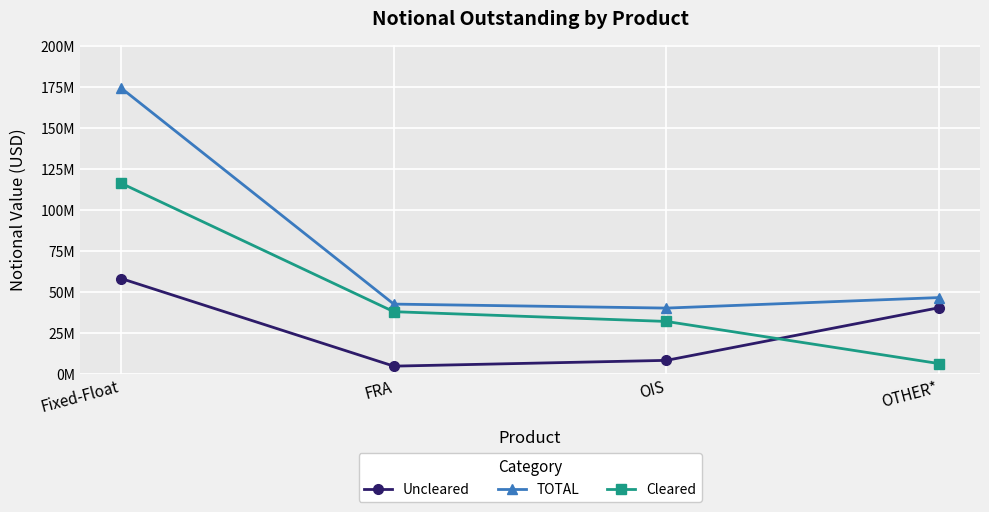

True or false: Uncleared has more than 2 points higher than both neighbors.

False